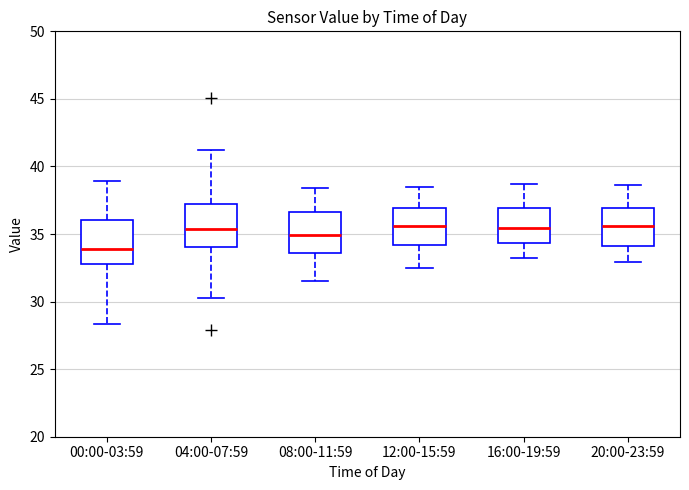

Reading left to right, read every box against the y-axis: the position of its median line, the range the box covers, and the ends of its whiskers. The values are not printed on the chart, so give them approximately, as read against the axis.

00:00-03:59: median 34.0, box 33.0 to 36.0, whiskers 28.5 to 39.0
04:00-07:59: median 35.5, box 34.0 to 37.0, whiskers 30.5 to 41.0
08:00-11:59: median 35.0, box 33.5 to 36.5, whiskers 31.5 to 38.5
12:00-15:59: median 35.5, box 34.0 to 37.0, whiskers 32.5 to 38.5
16:00-19:59: median 35.5, box 34.5 to 37.0, whiskers 33.0 to 38.5
20:00-23:59: median 35.5, box 34.0 to 37.0, whiskers 33.0 to 38.5